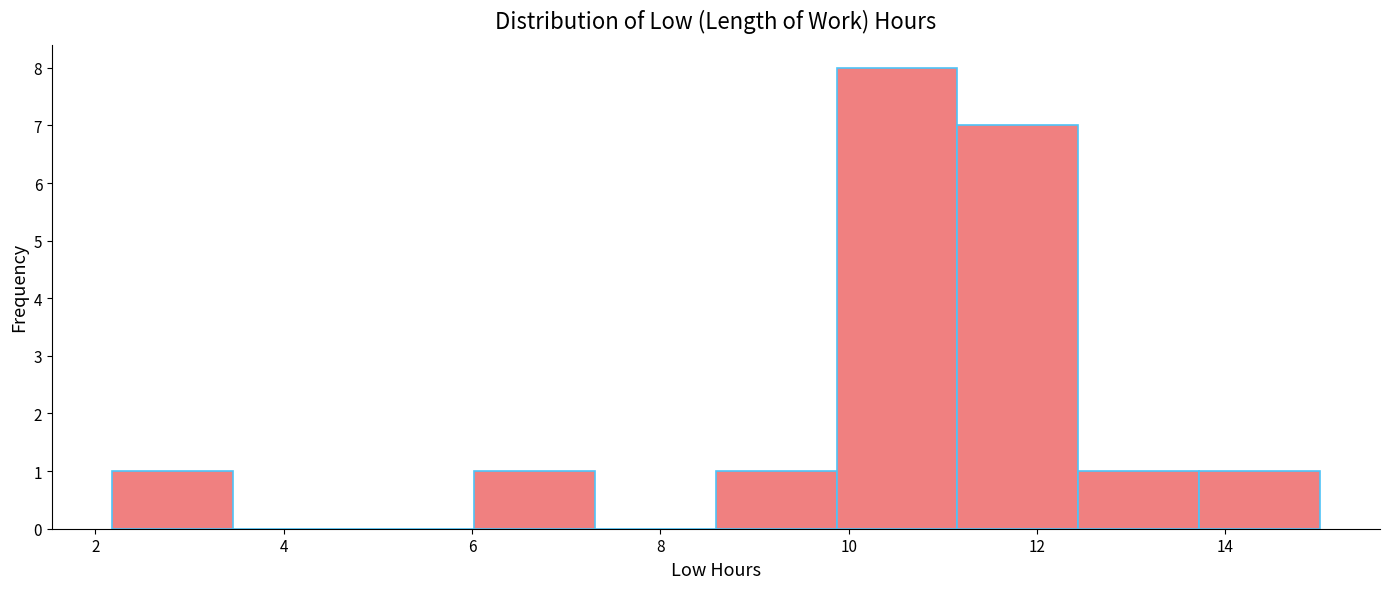

Reading left to right, list every bar in this chart as the range it spans on the x-axis followed by its height. Neither the bar edges nor the heights are printed on the chart, so give them approximately, as read against the axes.

2.2 to 3.4: 1
3.4 to 4.8: 0
4.8 to 6.0: 0
6.0 to 7.4: 1
7.4 to 8.6: 0
8.6 to 9.8: 1
9.8 to 11.2: 8
11.2 to 12.4: 7
12.4 to 13.8: 1
13.8 to 15.0: 1